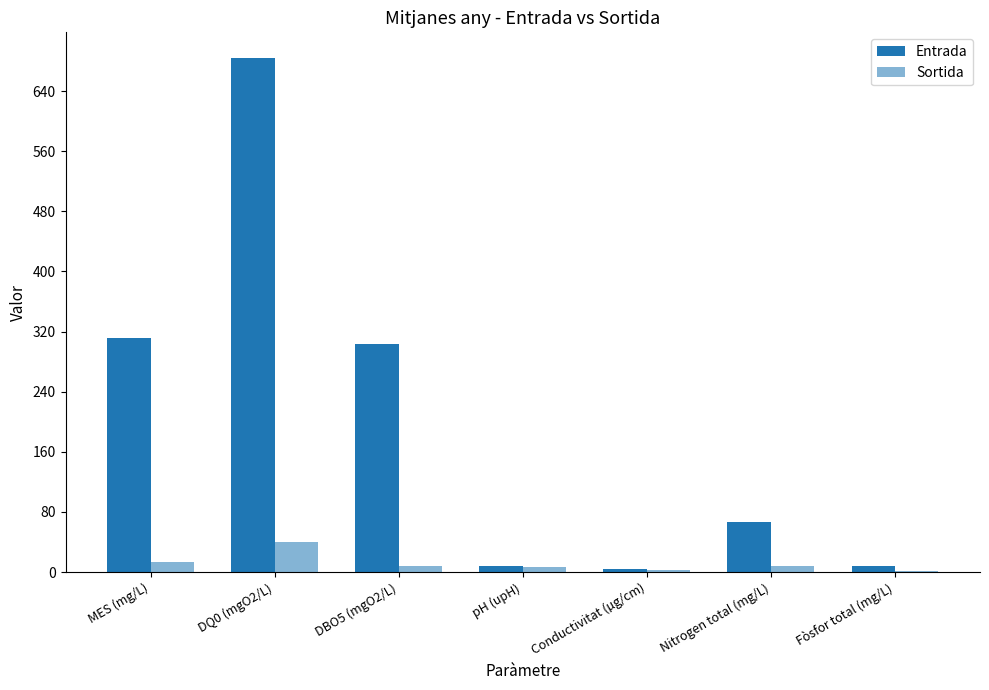

What is the spread (max minus min) of values at MES (mg/L)?

298.0